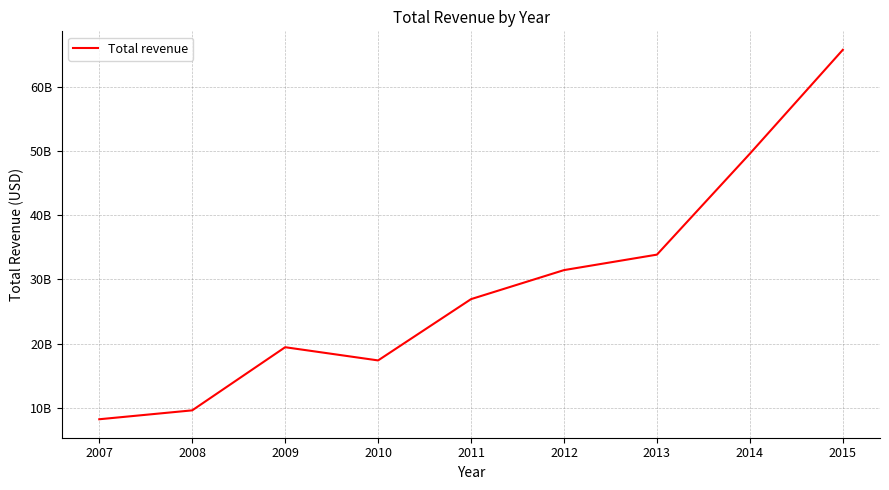

Rank the categories by value from highest to lowest.

2015, 2014, 2013, 2012, 2011, 2009, 2010, 2008, 2007